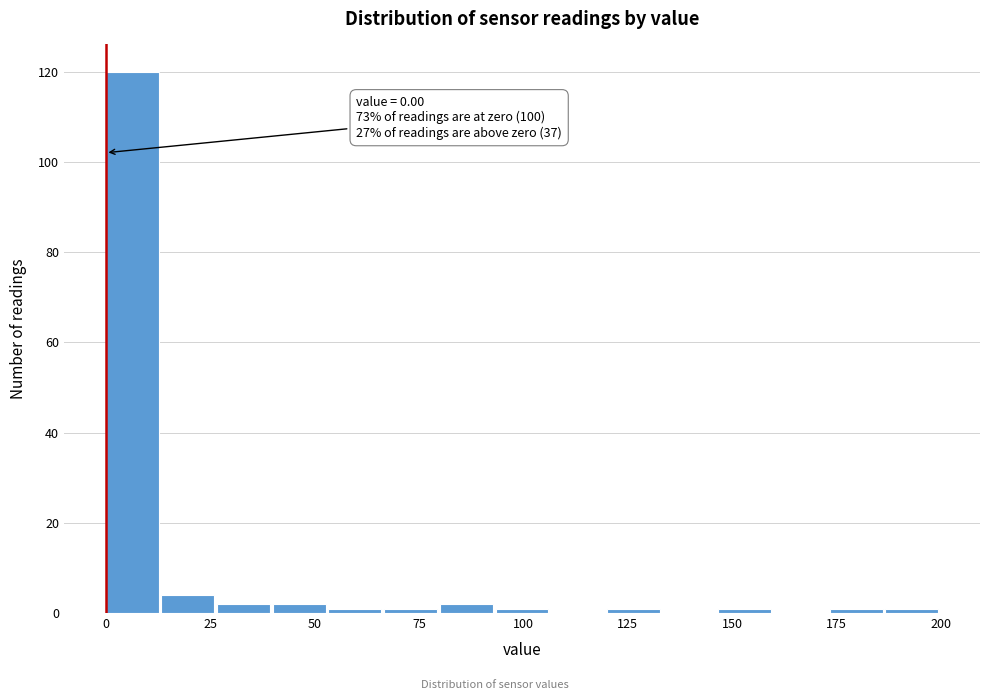

Read against the x-axis, roughly where is the centre of the tallest bar?

5